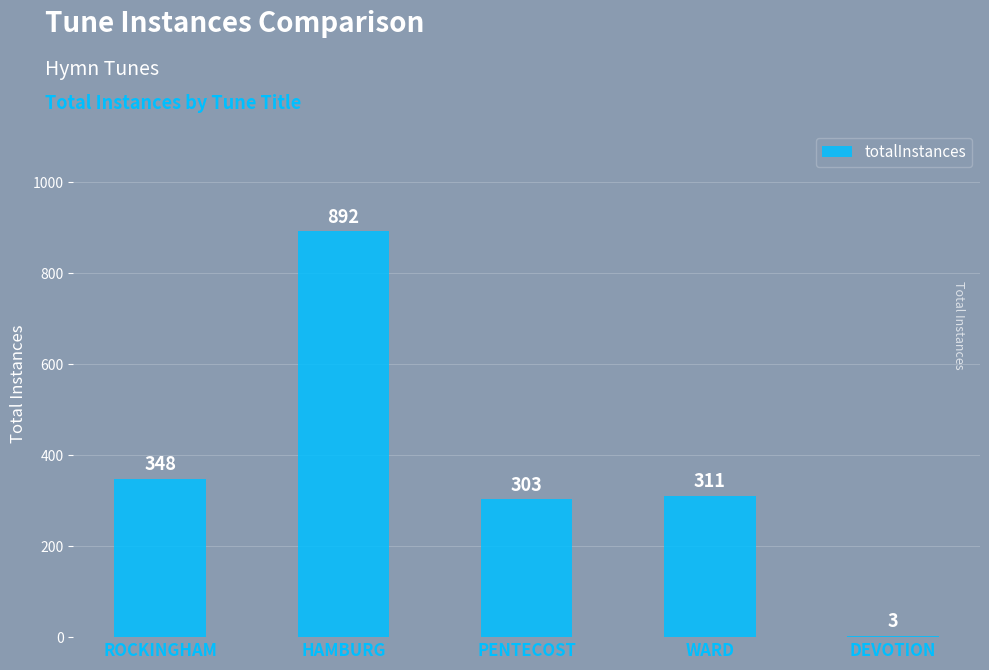

What is the greatest value displayed?

892